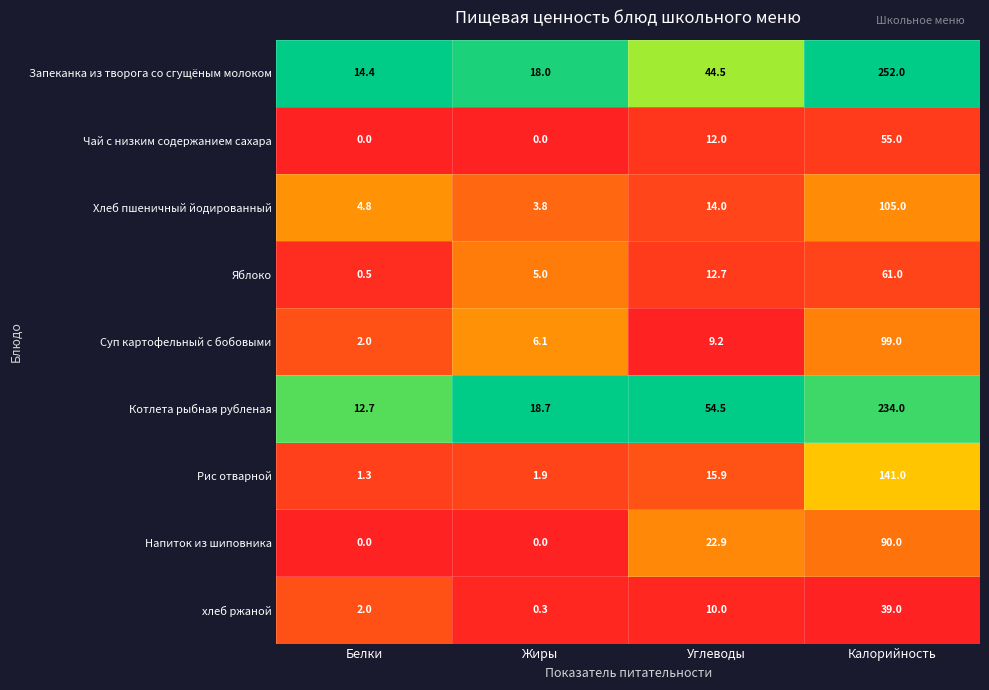

What value does the Котлета рыбная рубленая series have at Калорийность?

234.0